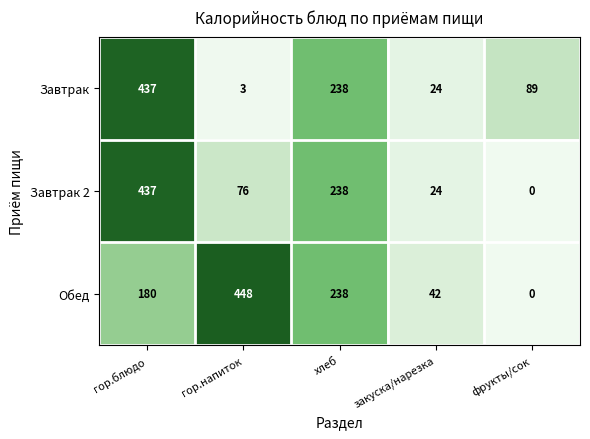

What is the highest value of the Обед series?

448